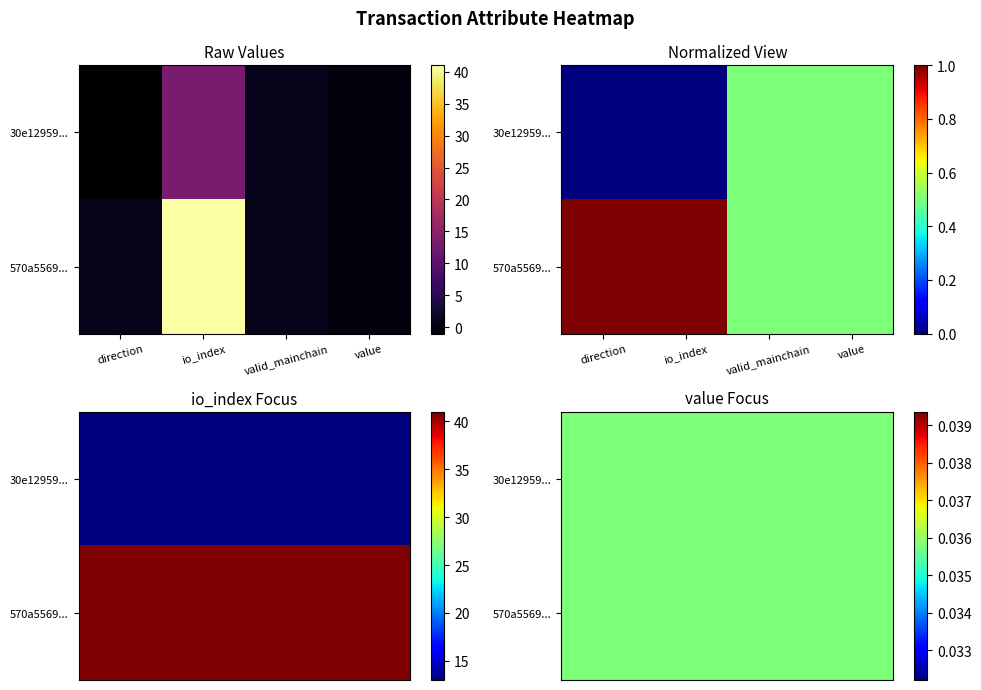

At how many categories does at least one series exceed 2?

1